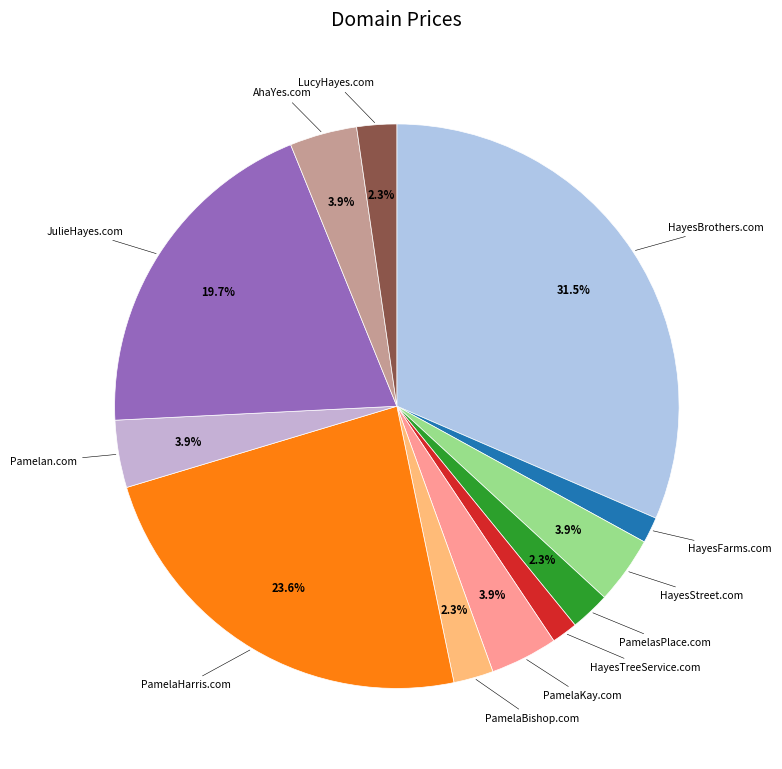

What percentage is the Pamelan.com slice, to the nearest percent?

4%